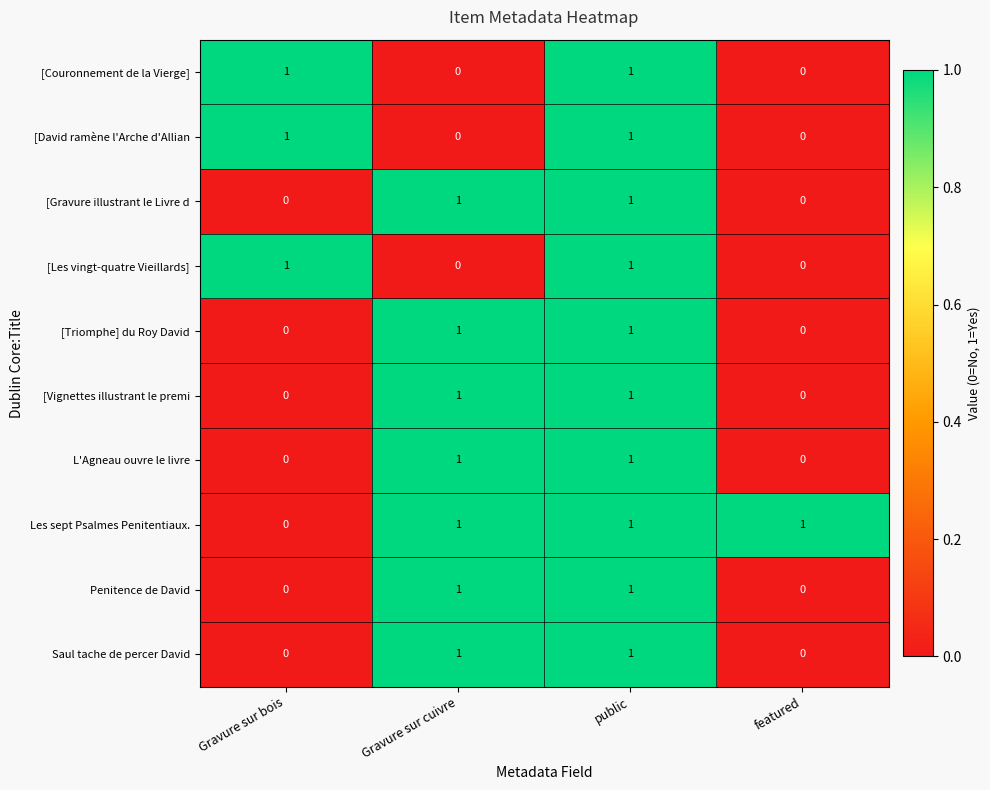

Where is Les sept Psalmes Penitentiaux. nearest to the value 0?

Gravure sur bois